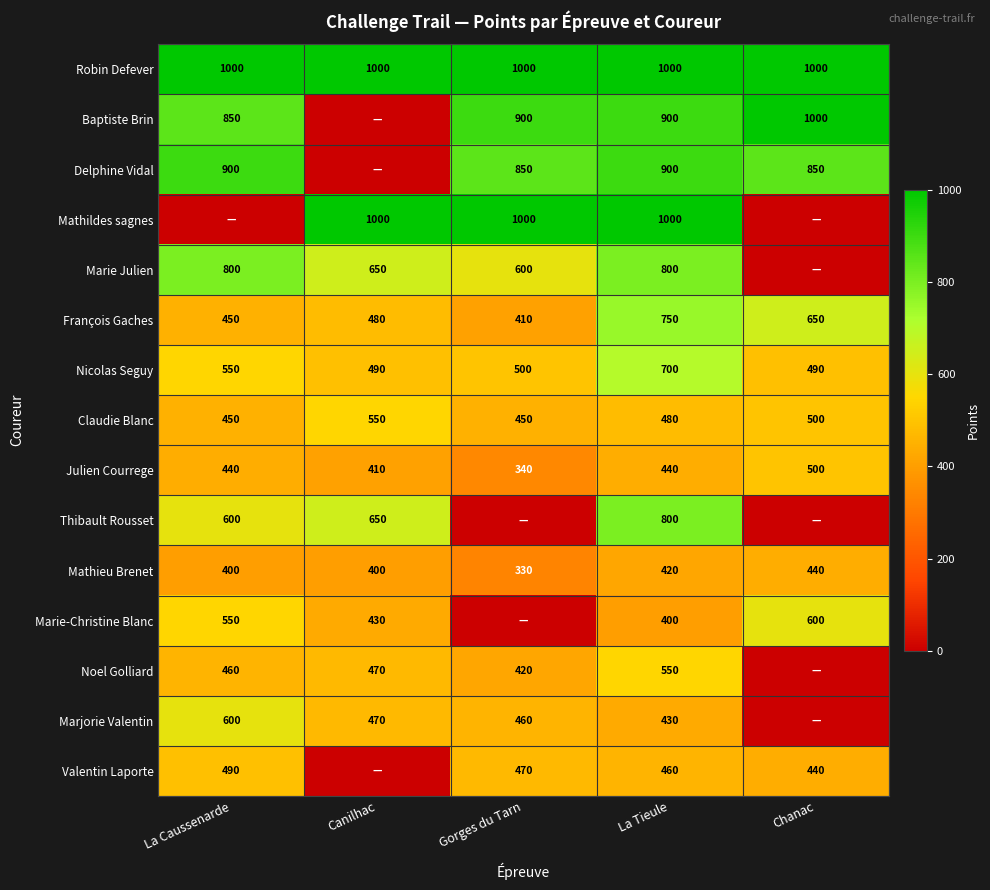

How many values in the François Gaches series are below 480?

2